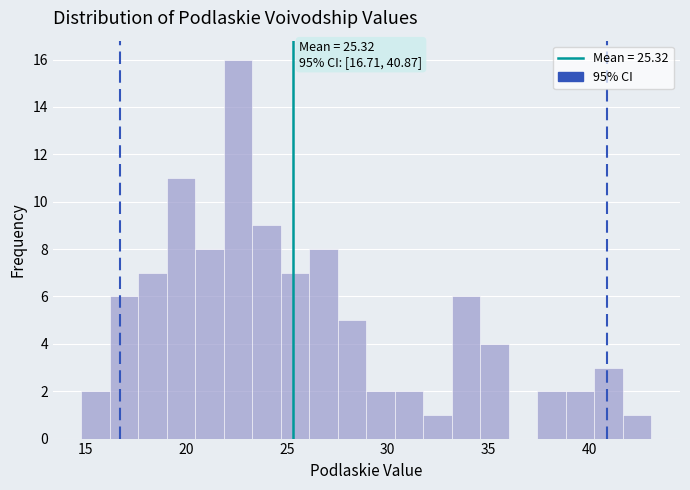

Read against the x-axis, roughly where is the centre of the tallest bar?

22.5